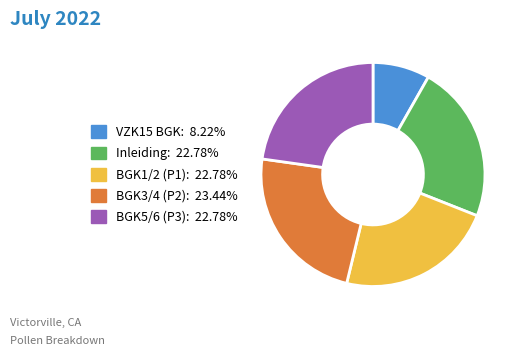

Which has a higher value, BGK3/4 (P2) or VZK15 BGK?

BGK3/4 (P2)